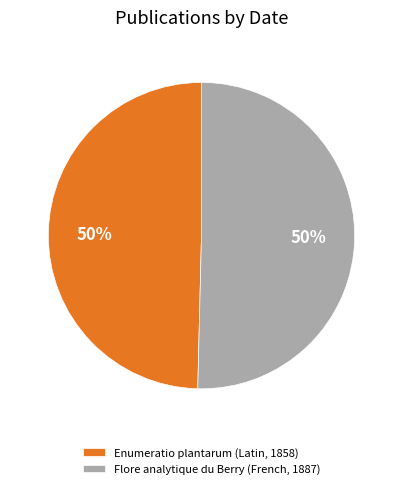

How many slices are in this pie chart?

2